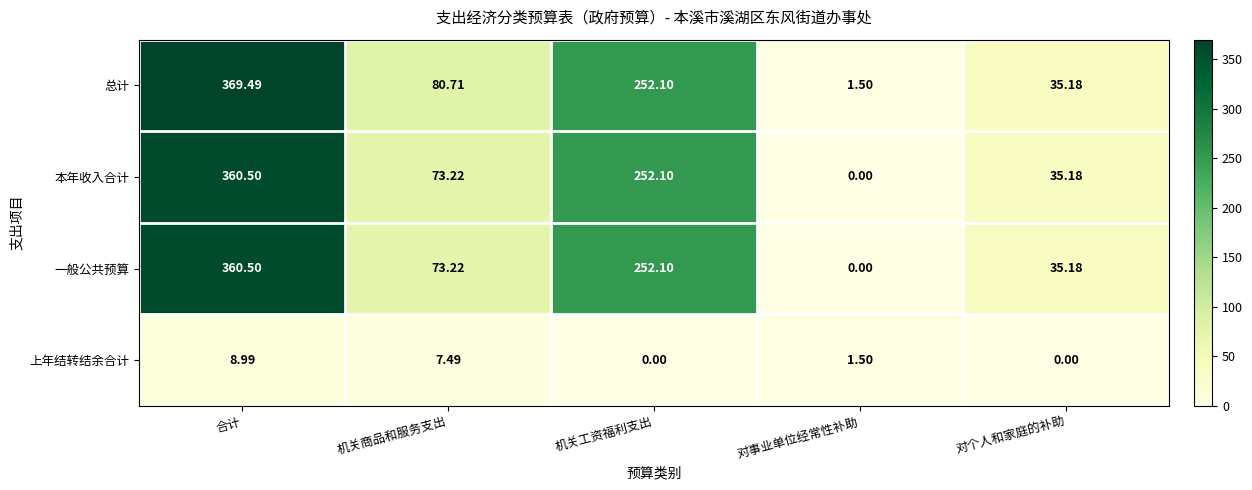

Which series has the largest total across all categories?

总计